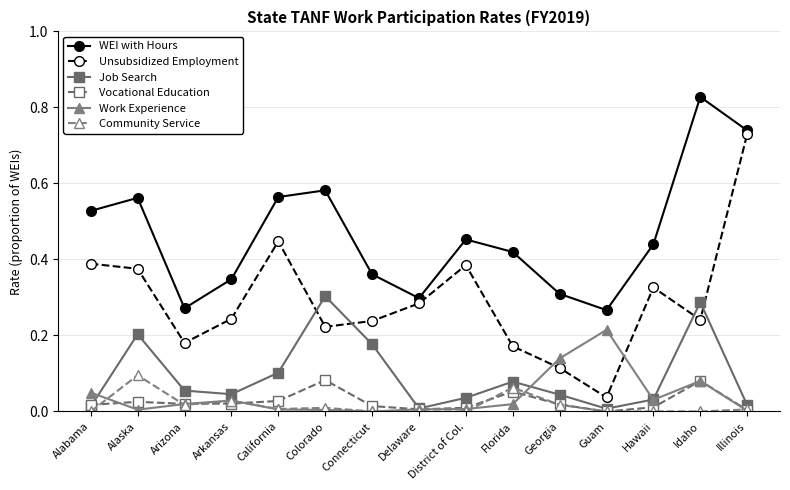

Which category has the highest value in the Community Service series?

Alaska